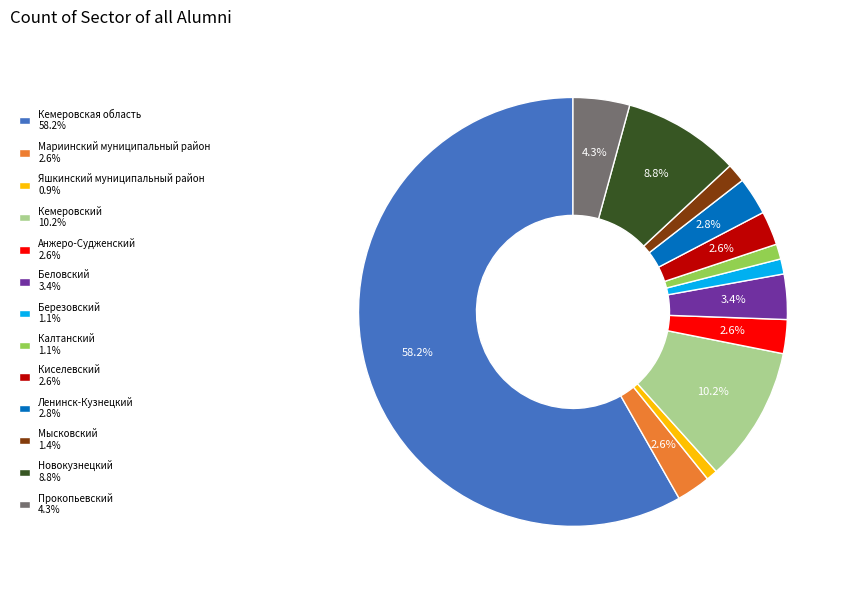

What is the majority slice?

Кемеровская область